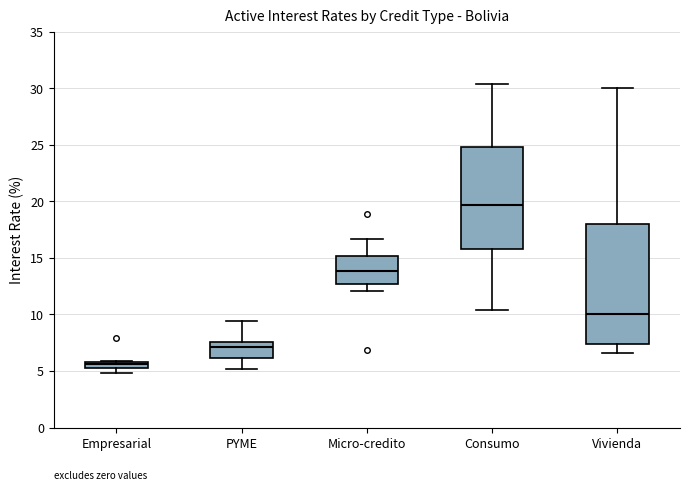

Where is the lower edge of the box for Empresarial on the y-axis? The values are not printed on the chart, so give them approximately, as read against the axis.

5.5